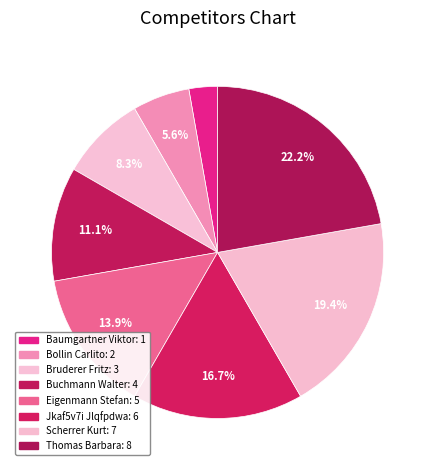

To the nearest percent, what percentage of the pie is Jkaf5v7i Jlqfpdwa?

17%